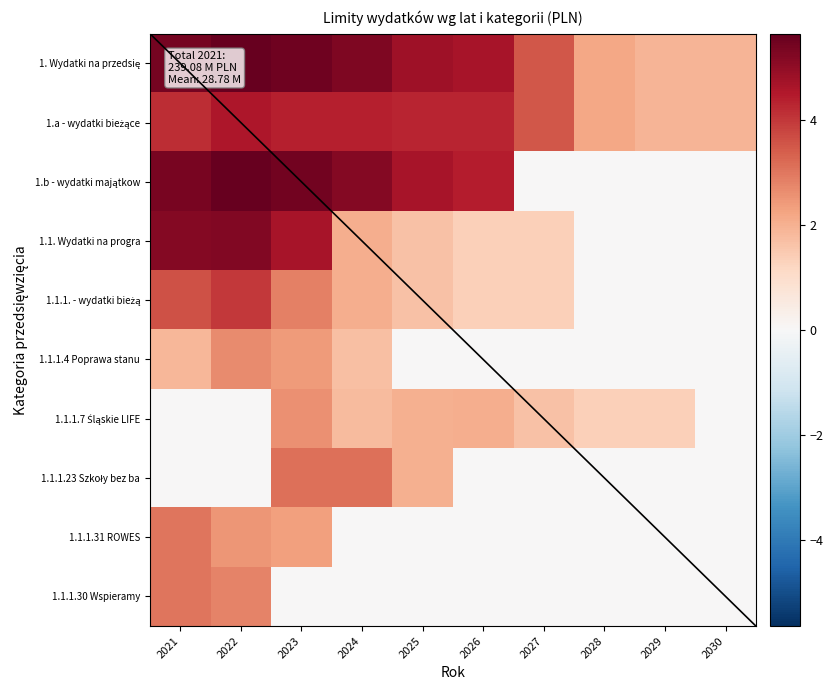

What is the maximum value shown in the chart?

5.6